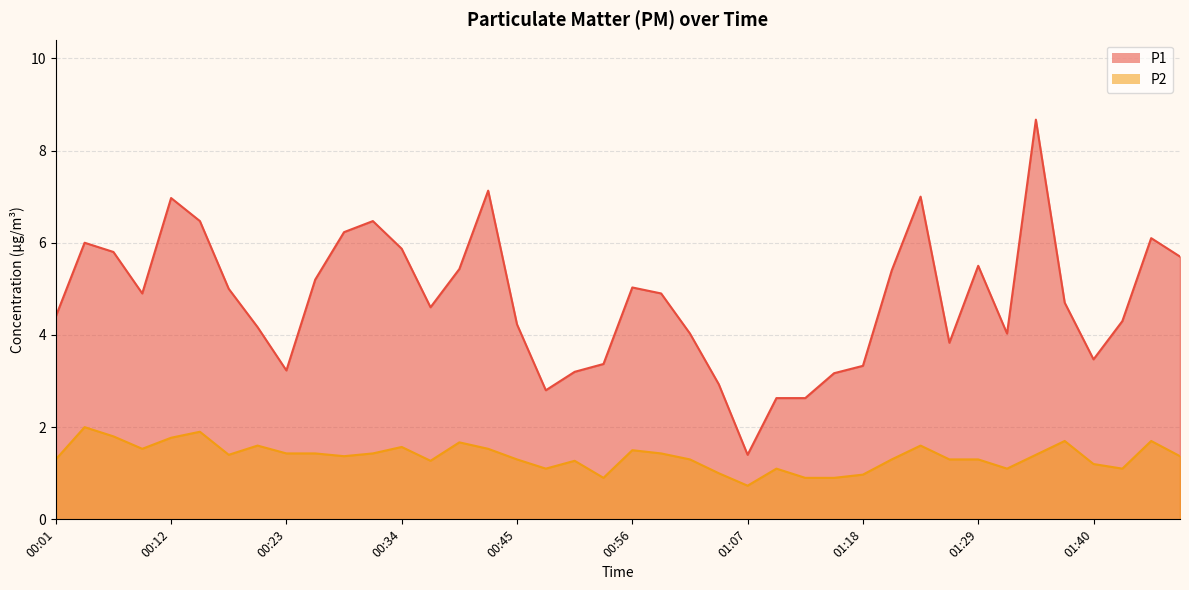

Reading left to right, transcribe all the data shown in this chart.

P1: 00:01=4.4	00:04=6.0	00:06=5.8	00:09=4.9	00:12=7.0	00:15=6.5	00:17=5.0	00:20=4.2	00:23=3.2	00:26=5.2	00:28=6.2	00:31=6.5	00:34=5.9	00:37=4.6	00:39=5.4	00:42=7.1	00:45=4.2	00:48=2.8	00:50=3.2	00:53=3.4	00:56=5.0	00:59=4.9	01:01=4.0	01:04=2.9	01:07=1.4	01:10=2.6	01:12=2.6	01:15=3.2	01:18=3.3	01:21=5.4	01:23=7.0	01:26=3.8	01:29=5.5	01:32=4.0	01:34=8.7	01:37=4.7	01:40=3.5	01:43=4.3	01:45=6.1	01:48=5.7
P2: 00:01=1.3	00:04=2.0	00:06=1.8	00:09=1.5	00:12=1.8	00:15=1.9	00:17=1.4	00:20=1.6	00:23=1.4	00:26=1.4	00:28=1.4	00:31=1.4	00:34=1.6	00:37=1.3	00:39=1.7	00:42=1.5	00:45=1.3	00:48=1.1	00:50=1.3	00:53=0.9	00:56=1.5	00:59=1.4	01:01=1.3	01:04=1.0	01:07=0.7	01:10=1.1	01:12=0.9	01:15=0.9	01:18=1.0	01:21=1.3	01:23=1.6	01:26=1.3	01:29=1.3	01:32=1.1	01:34=1.4	01:37=1.7	01:40=1.2	01:43=1.1	01:45=1.7	01:48=1.4